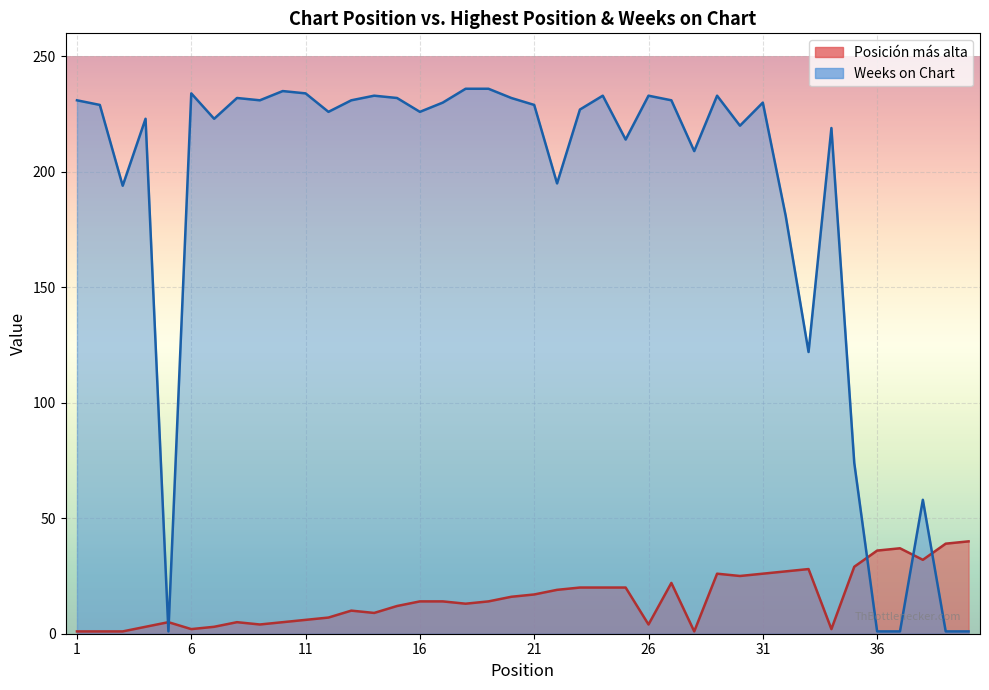

How many intersections are there between Weeks on Chart and Posición más alta?

5